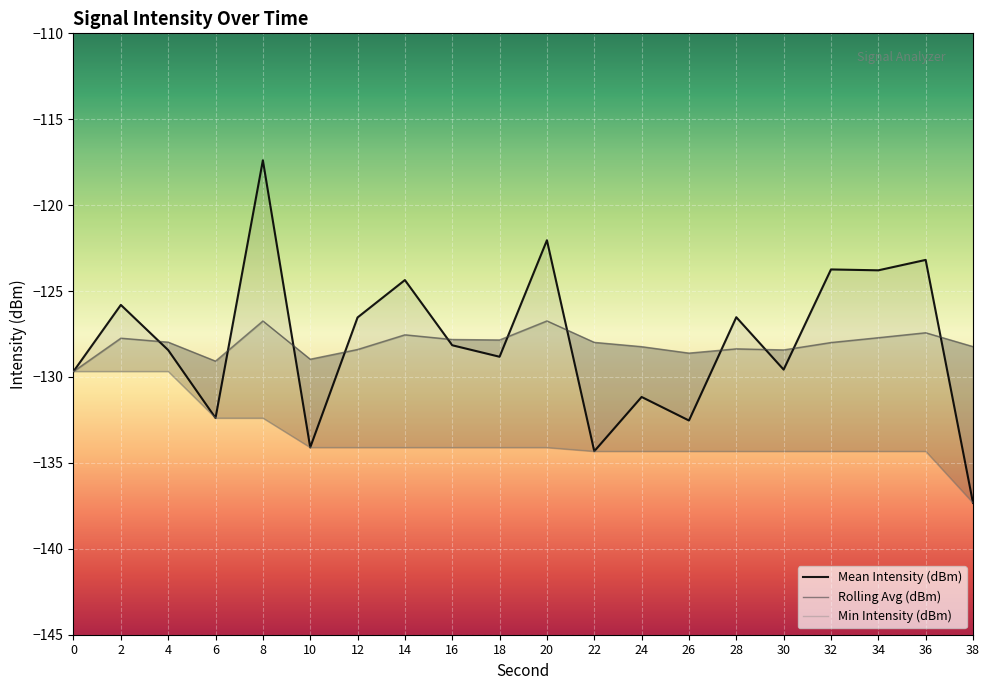

True or false: Rolling Avg (dBm) and Min Intensity (dBm) intersect in this chart.

False